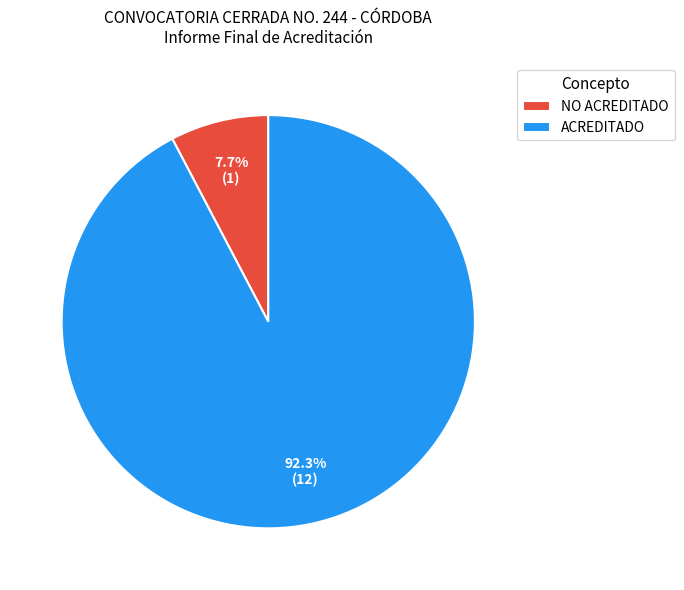

To the nearest percent, what percentage of the pie is ACREDITADO?

92%